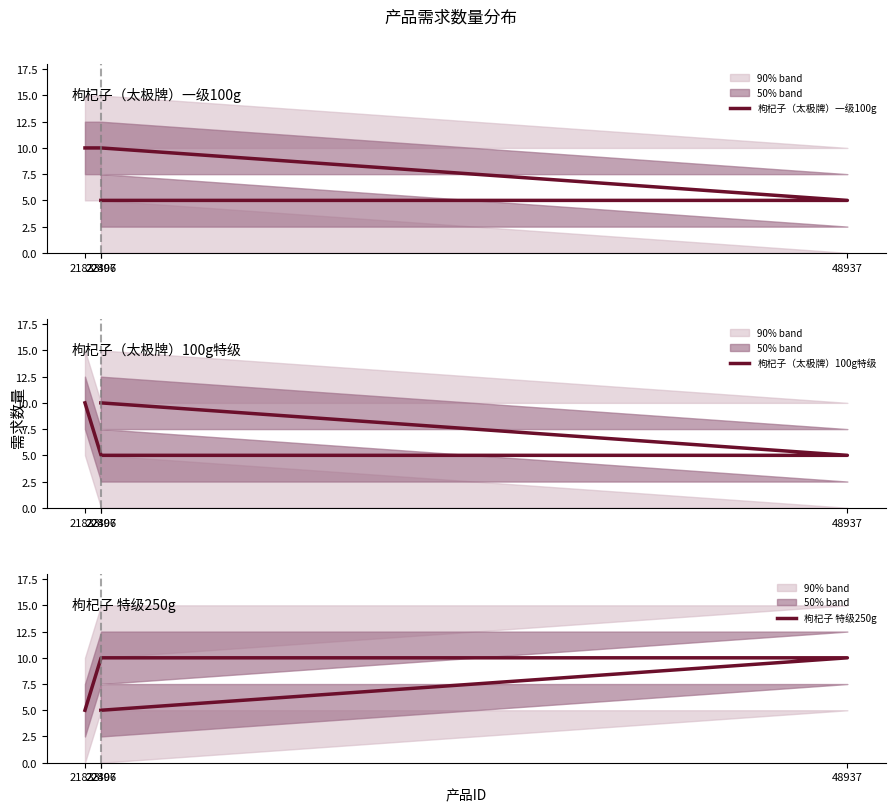

How many 枸杞子（太极牌）一级100g values are between 5 and 10?

4